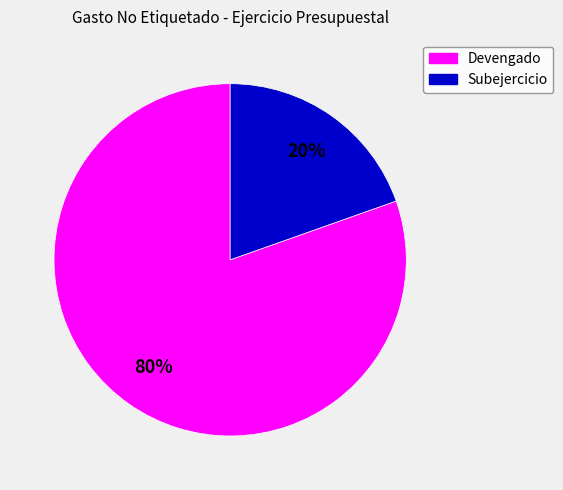

To the nearest percent, what is the combined percentage of Devengado and Subejercicio?

100%